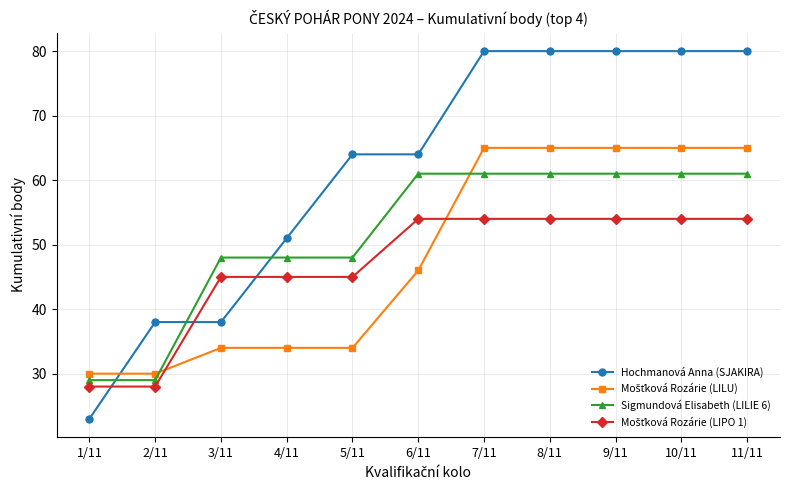

Count the Hochmanová Anna (SJAKIRA) values in the range 38 to 80.

10